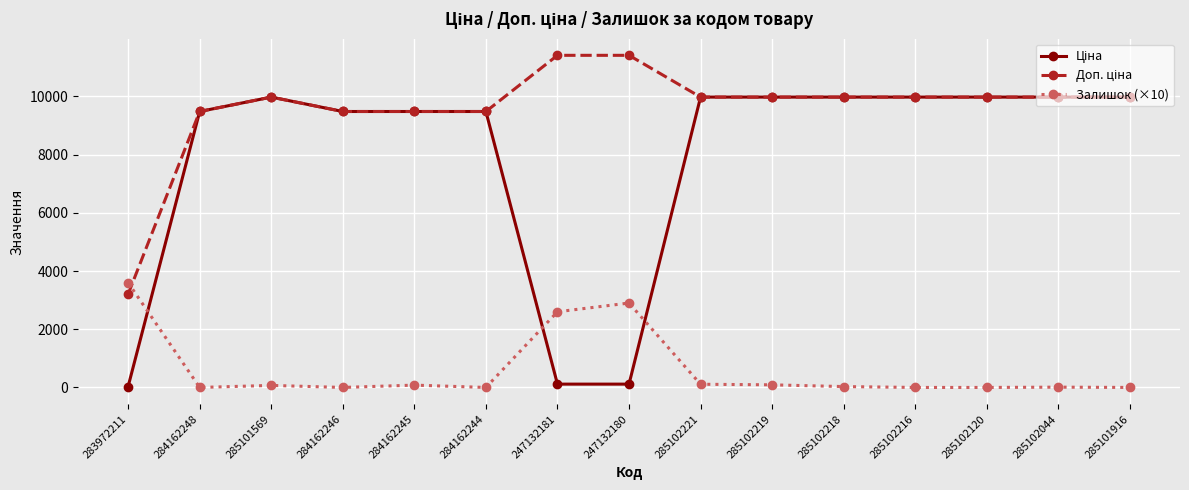

What is the difference between the highest and lowest values at 284162246?

9480.1